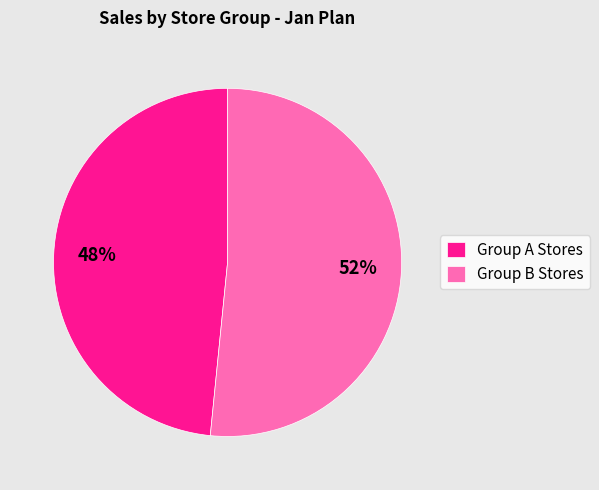

To the nearest percent, what is the average slice percentage?

50%